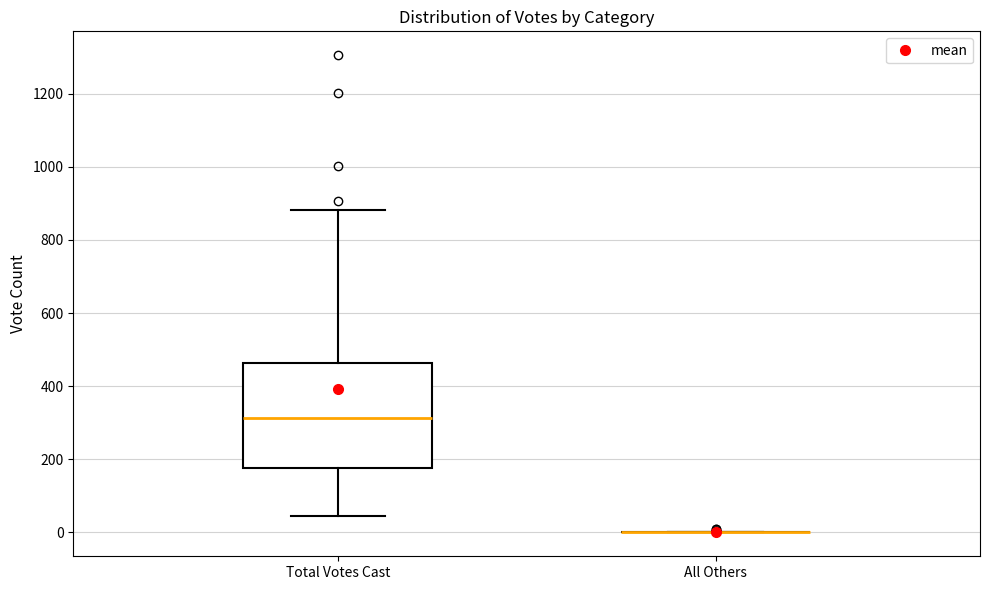

Reading left to right, read every box against the y-axis: the position of its median line, the range the box covers, and the ends of its whiskers. The values are not printed on the chart, so give them approximately, as read against the axis.

Total Votes Cast: median 320, box 180 to 460, whiskers 40 to 880
All Others: box collapsed to a line at 0, whiskers 0 to 0